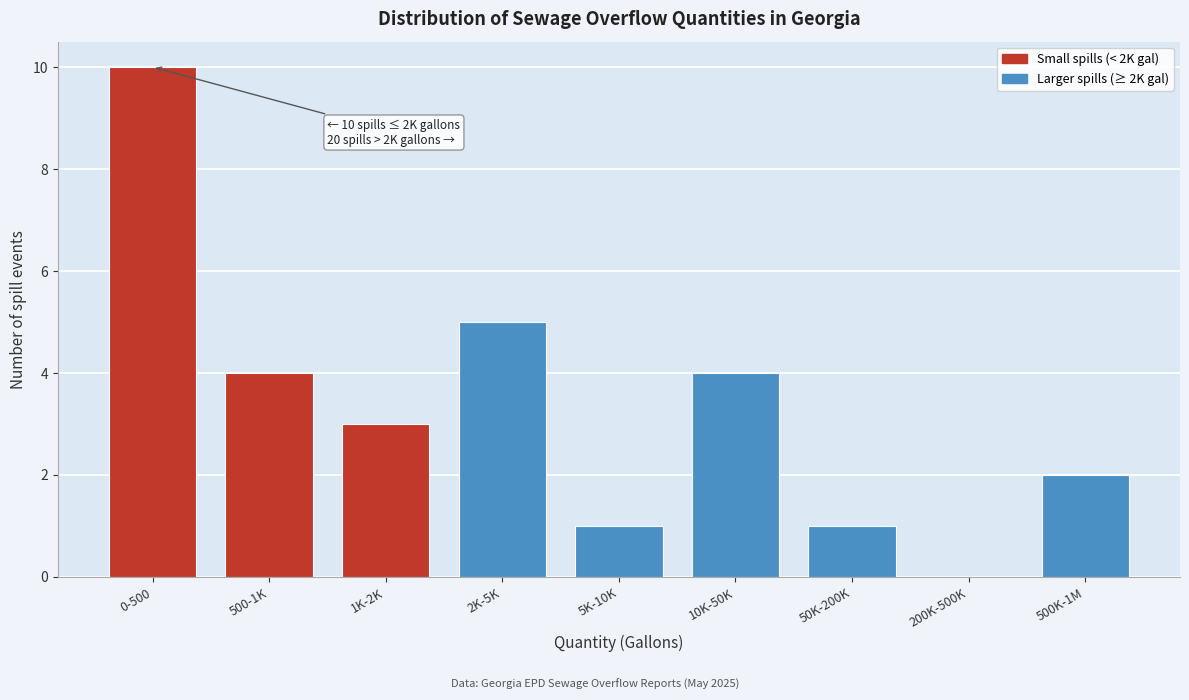

Reading right to left, list all the values displayed in this chart.

500K-1M=2	200K-500K=0	50K-200K=1	10K-50K=4	5K-10K=1	2K-5K=5	1K-2K=3	500-1K=4	0-500=10